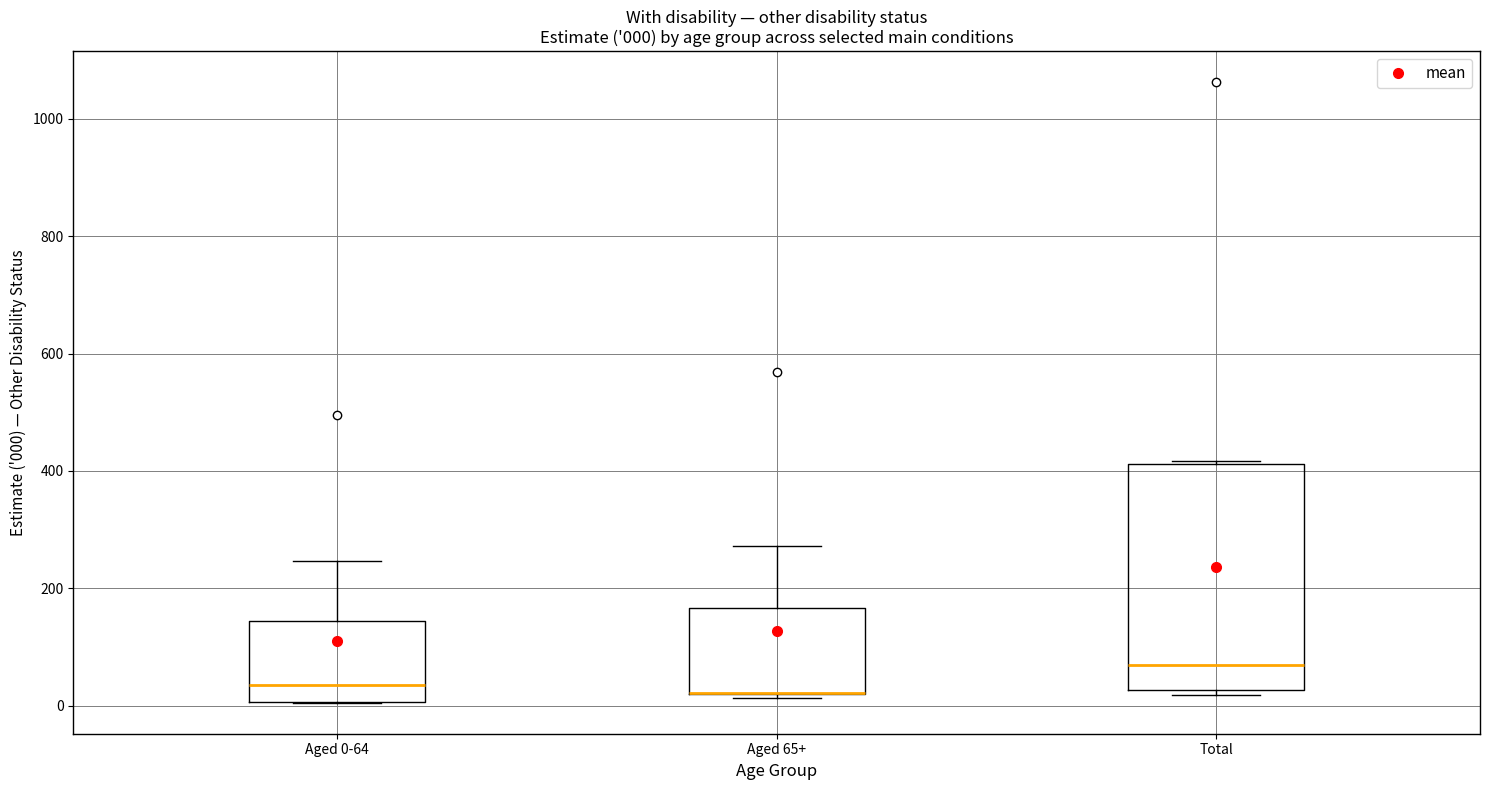

Comparing the boxes themselves (not the whiskers), which one is the tallest?

Total